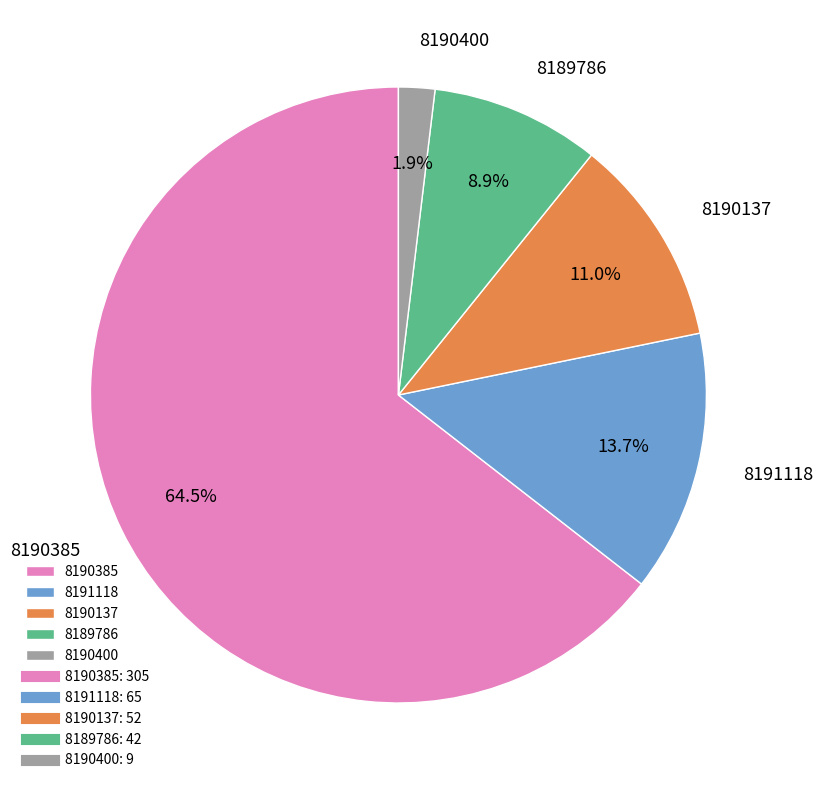

To the nearest percent, what is the combined percentage of 8190385 and 8191118?

78%